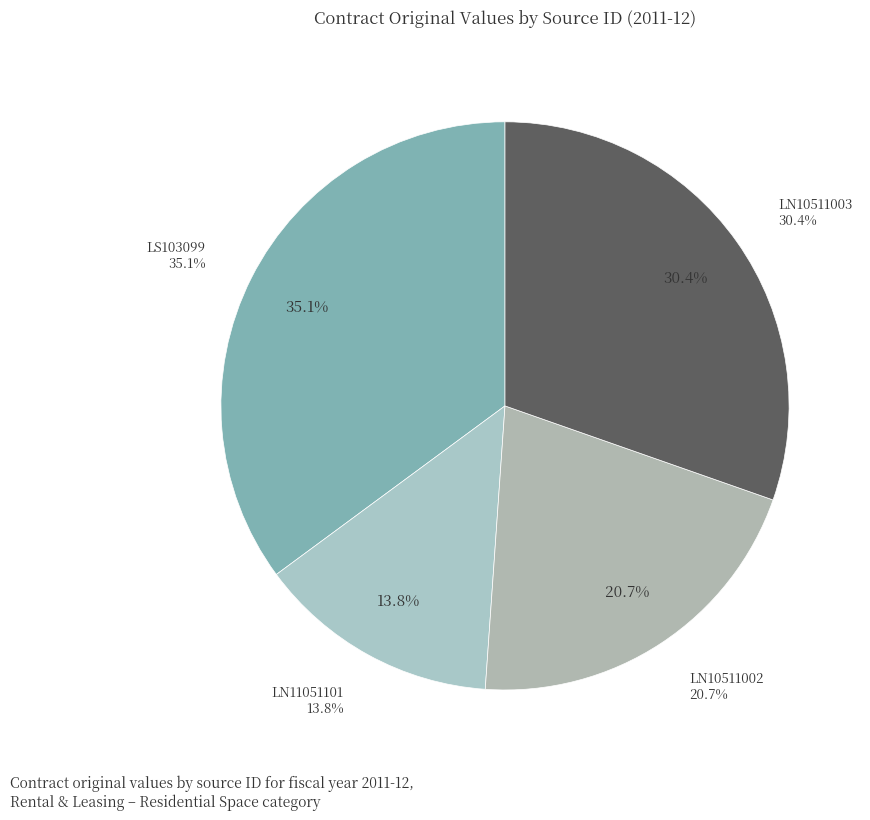

What portion of the pie excludes LS103099?

64.9%